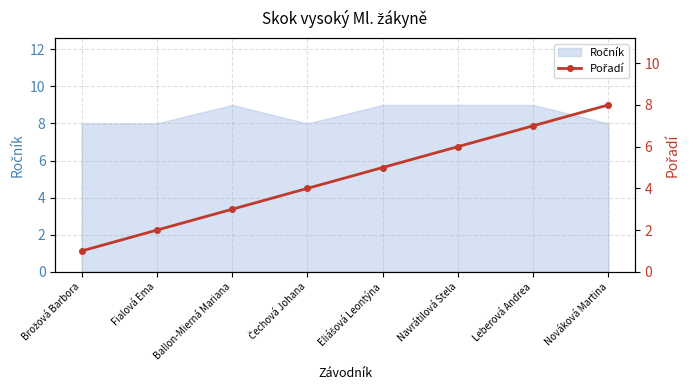

At which category does the chart reach its minimum across all series?

Brožová Barbora